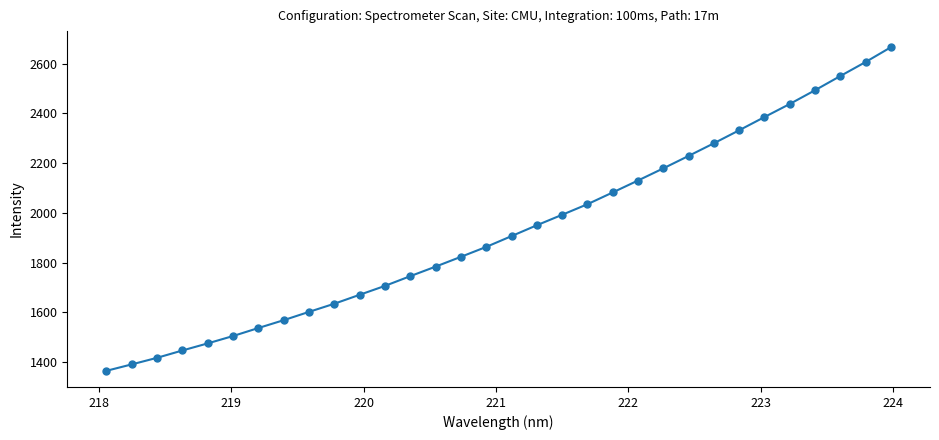

How many lines are shown in the chart?

1